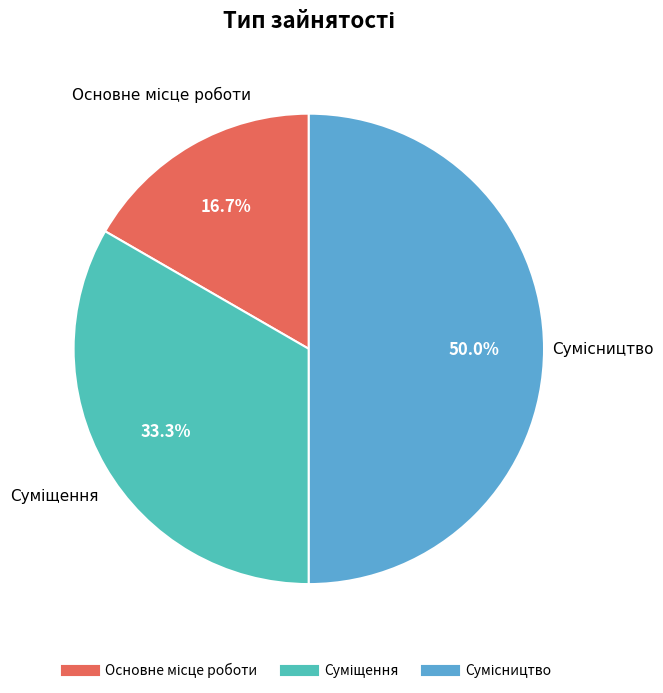

To the nearest percent, what is the combined percentage of Сумісництво and Суміщення?

83%